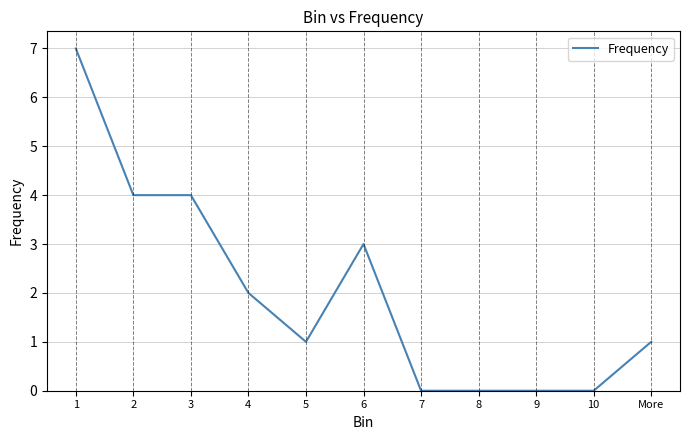

Reading left to right, extract all data points from this chart.

1=7	2=4	3=4	4=2	5=1	6=3	7=0	8=0	9=0	10=0	More=1